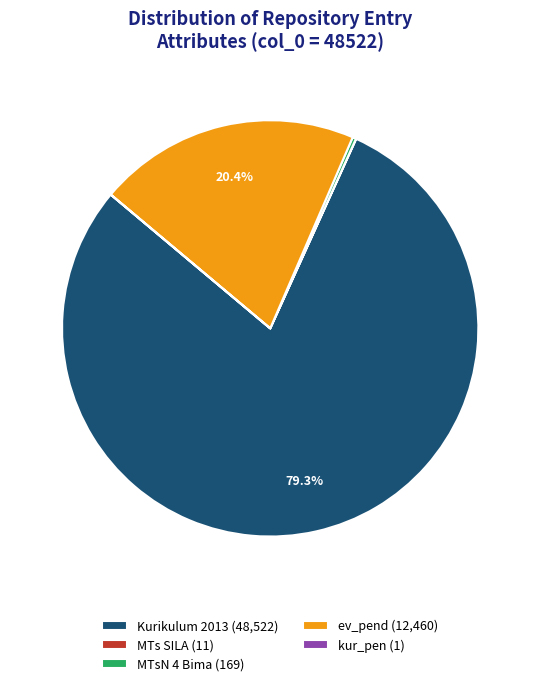

What percentage is the ev_pend slice, to the nearest percent?

20%